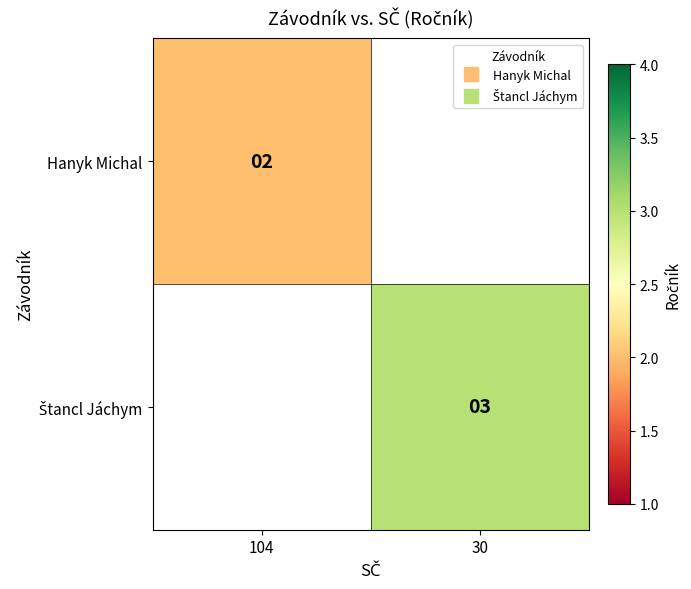

The value of Štancl Jáchym at 30 is 3. True or false?

True